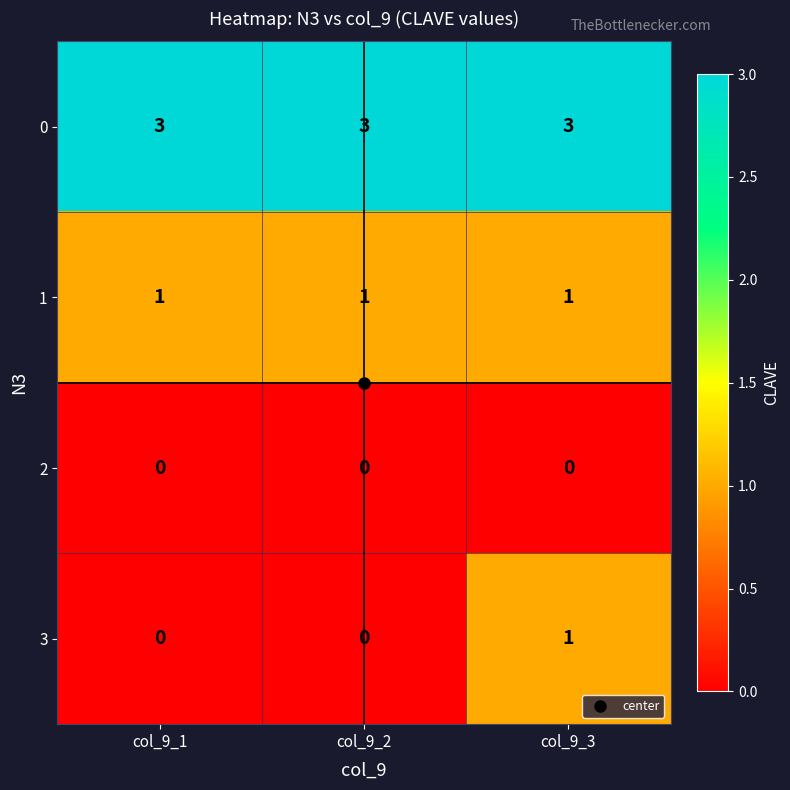

True or false: 0 has a value of 4 at col_9_1.

False